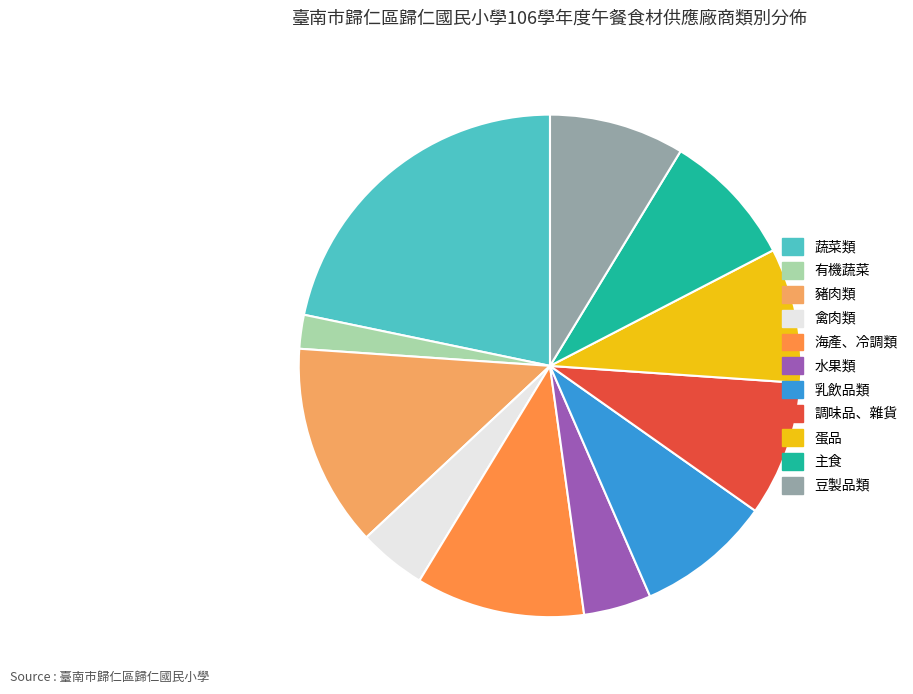

What is the largest slice in the pie chart?

蔬菜類